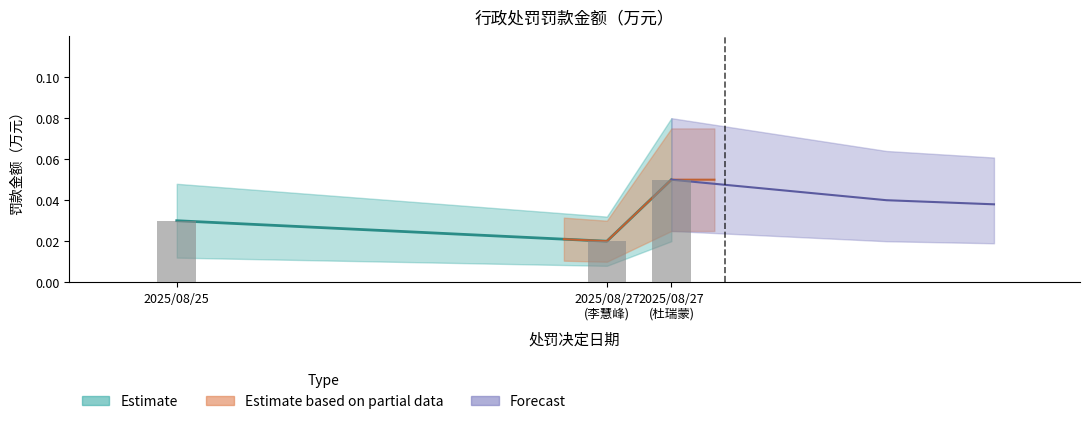

Which has a higher value, 2025/08/25 or 2025/08/27 (杜瑞蒙)?

2025/08/27 (杜瑞蒙)